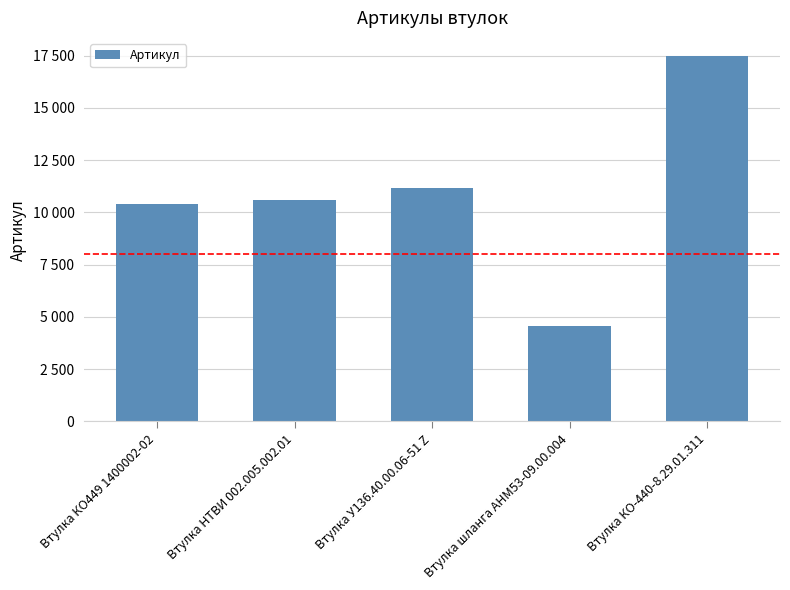

Which label corresponds to the smallest value in the chart?

Втулка шланга АНМ53-09.00.004